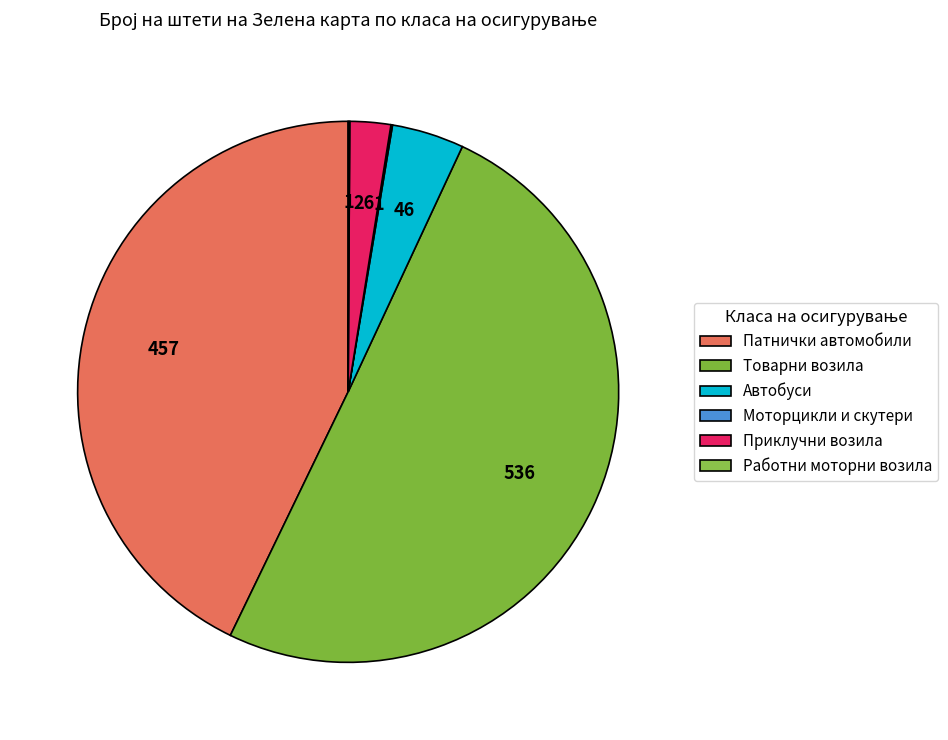

True or false: Приклучни возила accounts for 2% of the total.

True